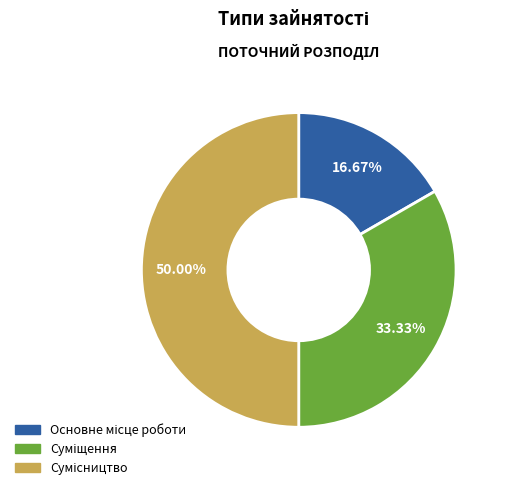

How many slices are in this pie chart?

3